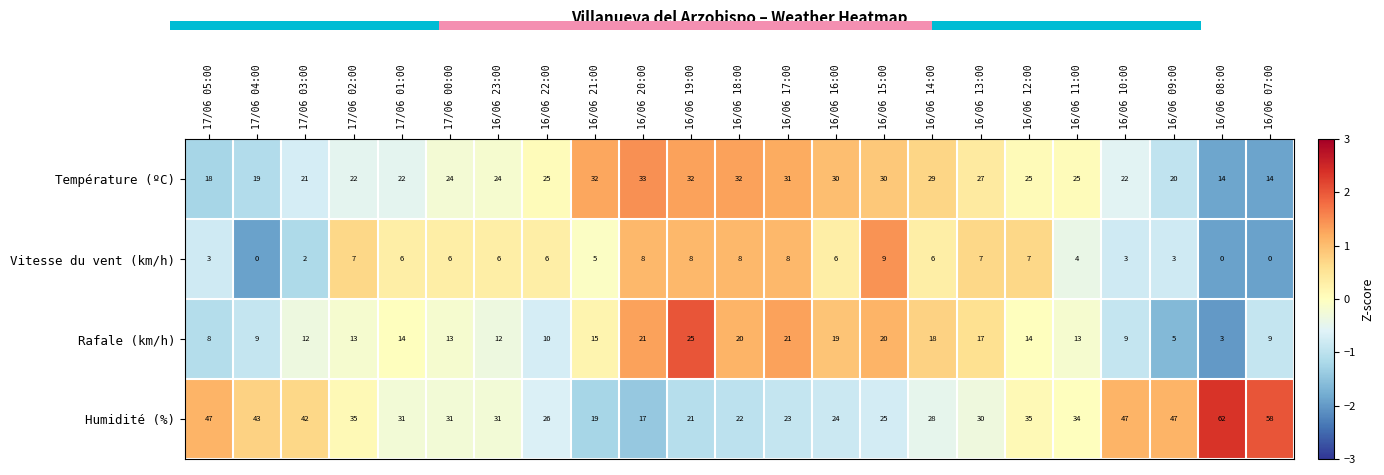

Which label corresponds to the largest value in the chart?

16/06 08:00